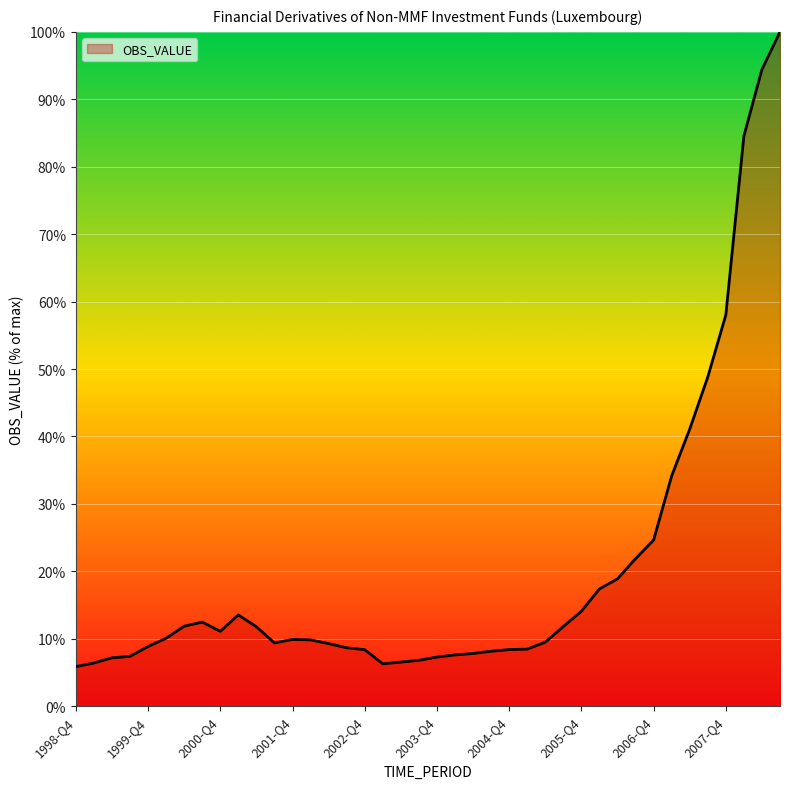

What is the maximum value shown in the chart?

100.0